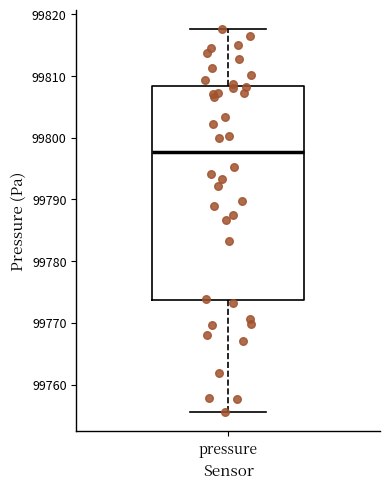

Read this box plot against the y-axis: the position of the median line, the range covered by the box, and the ends of both whiskers. The values are not printed on the chart, so give them approximately, as read against the axis.

median 99798, box 99774 to 99808, whiskers 99756 to 99818